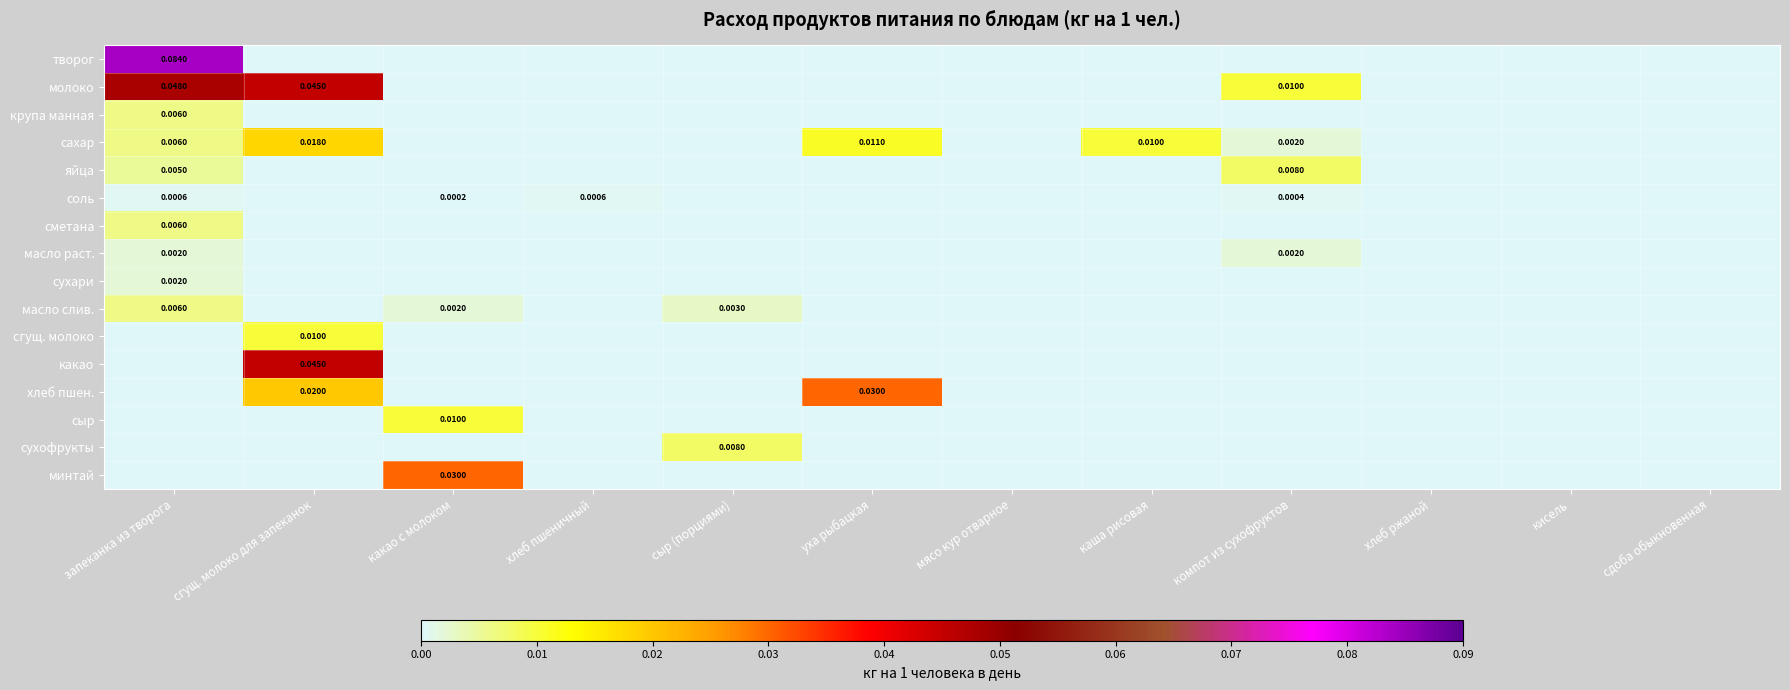

Rank the series at хлеб пшеничный from highest to lowest value.

соль, творог, молоко, крупа манная, сахар, яйца, сметана, масло раст., сухари, масло слив., сгущ. молоко, какао, хлеб пшен., сыр, сухофрукты, минтай